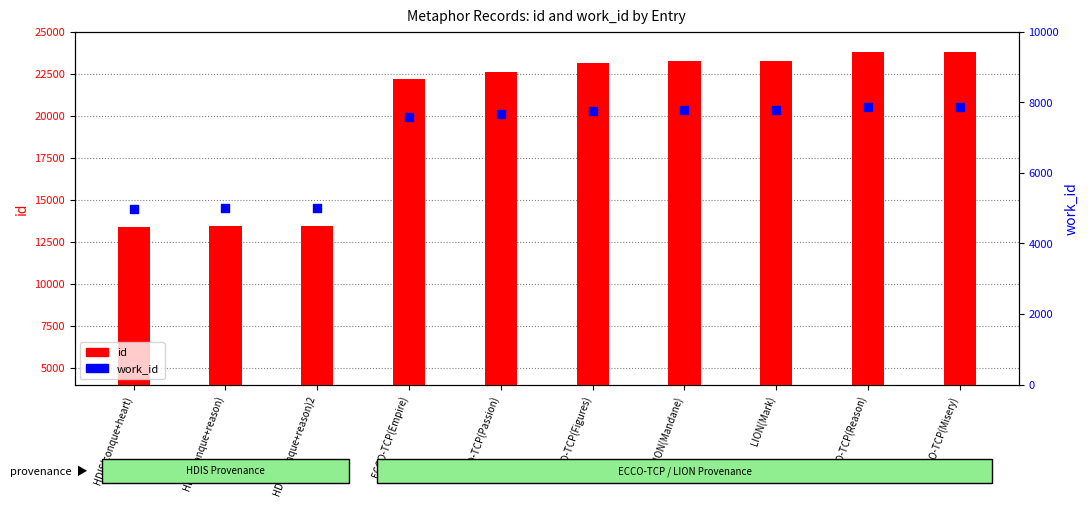

At how many categories does at least one series exceed 22327?

6